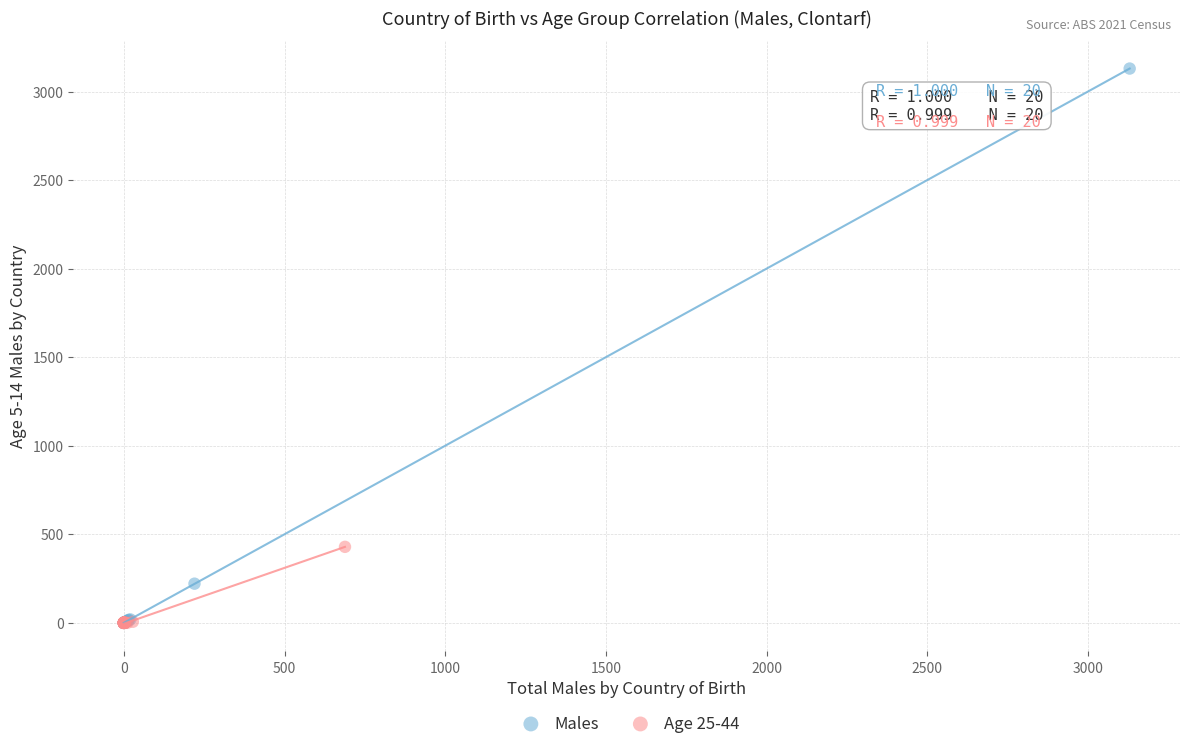

Which series has the widest spread of Y values?

Males